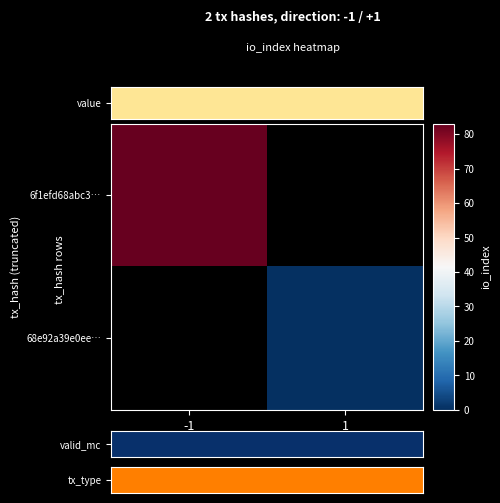

How many distinct data groups are displayed?

2